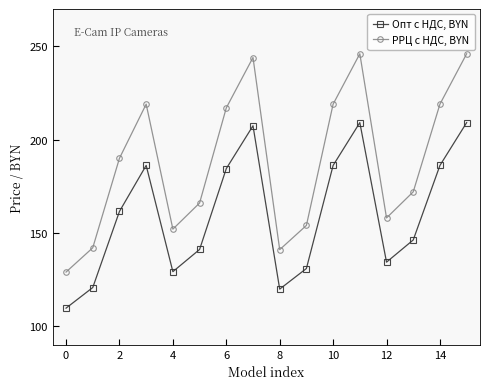

Which series has the largest range (max minus min)?

РРЦ с НДС, BYN